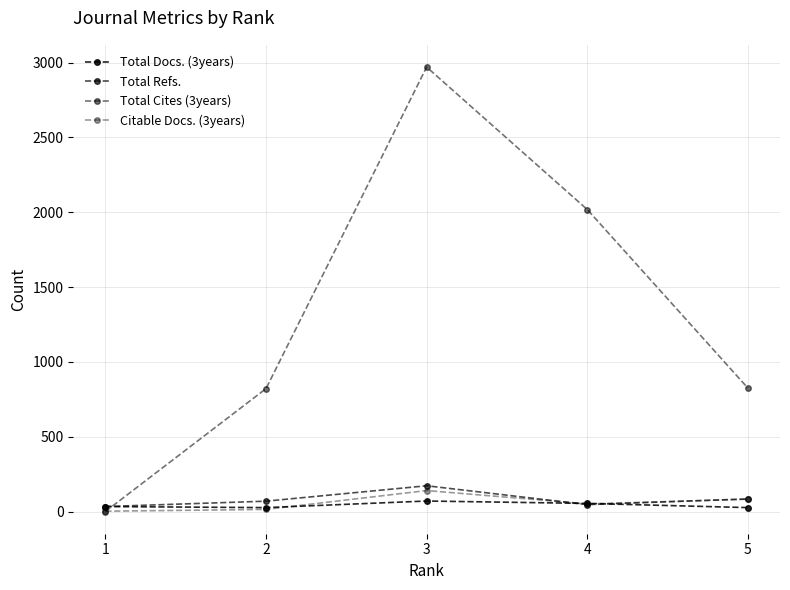

What is the sum of the Total Cites (3years) values at 5 and 3?

3795